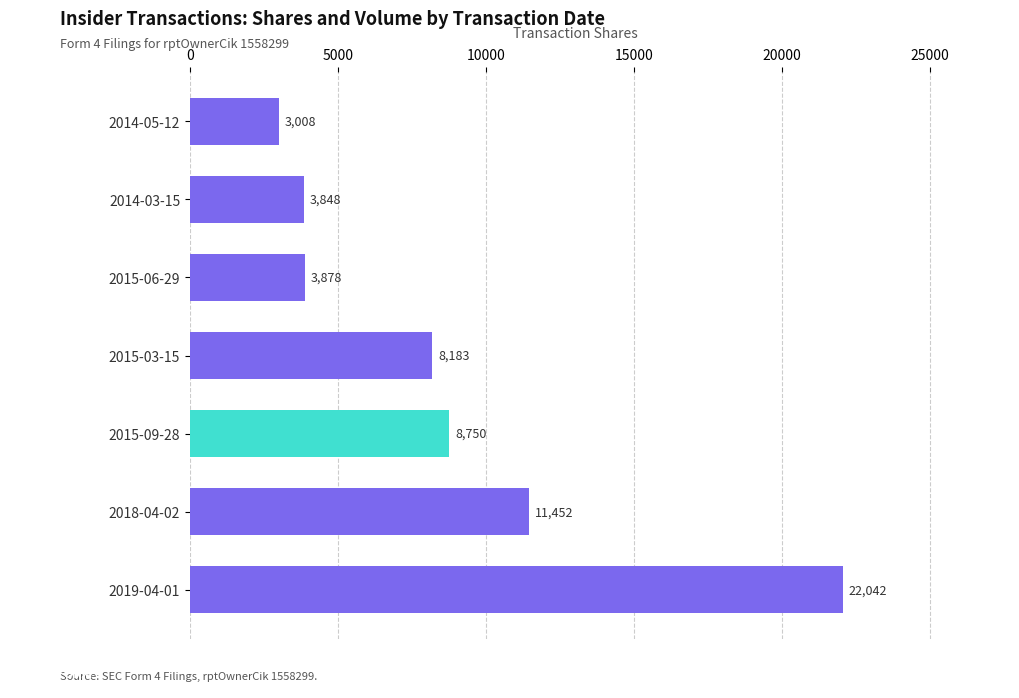

What is the difference between the second highest and minimum values?

8444